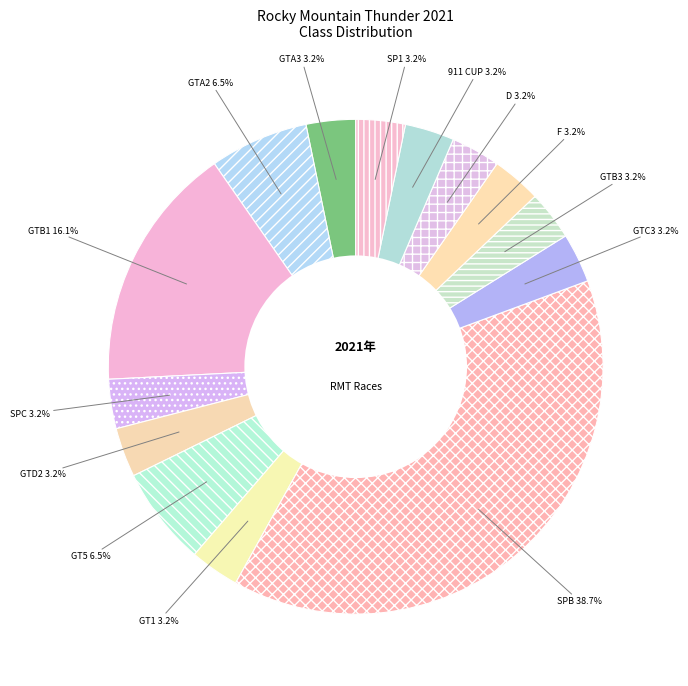

Approximately how many times larger is the value at GT5 compared to GTC3?

2.0